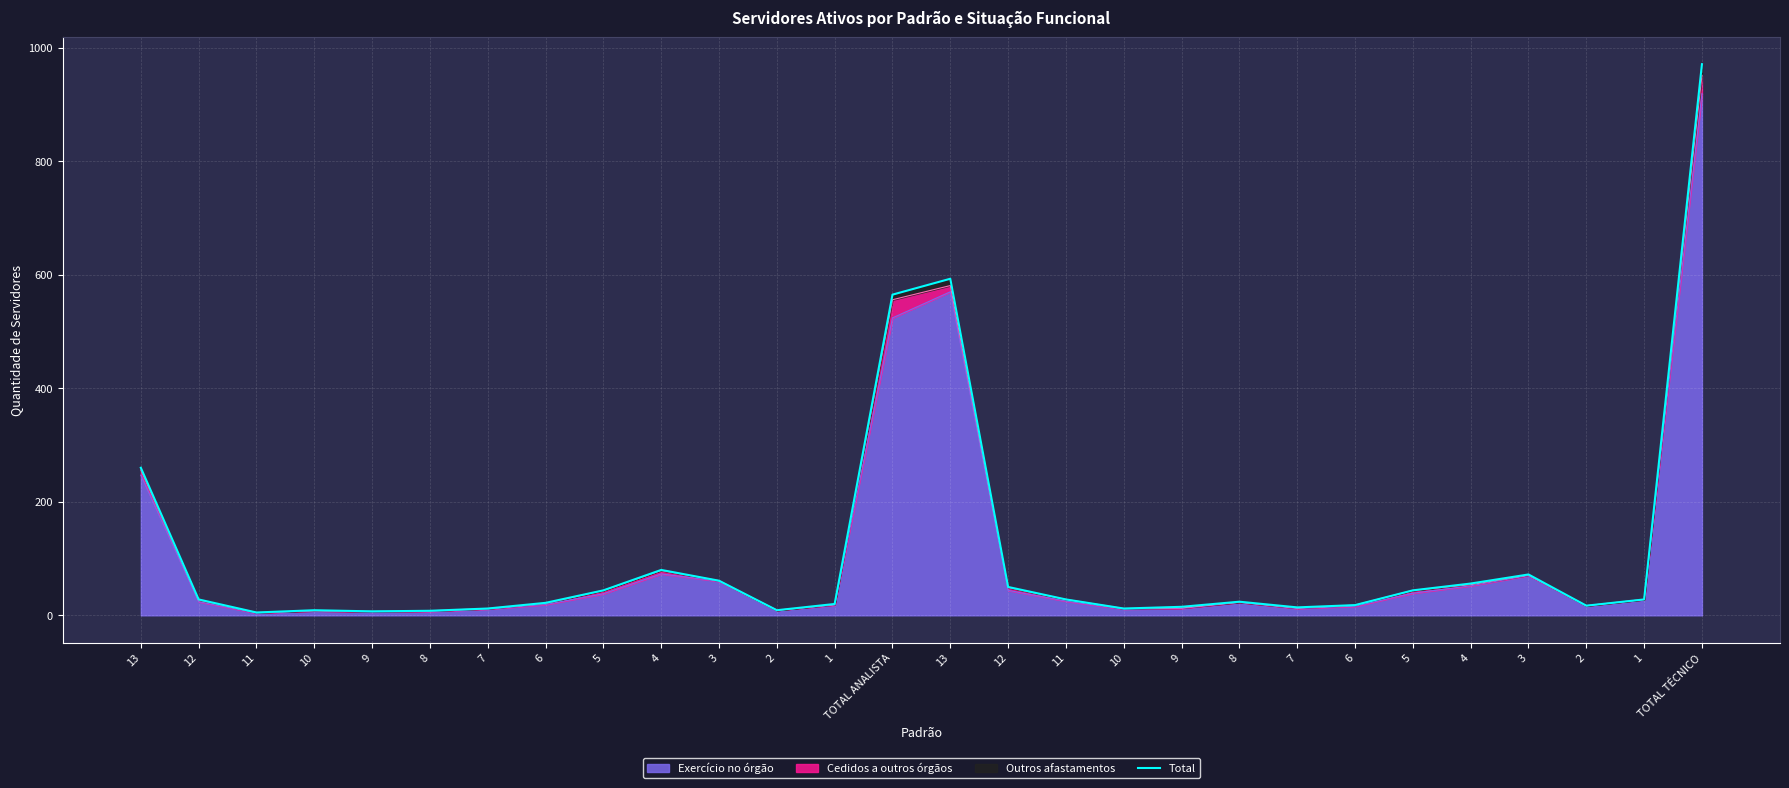

What is the sum of all values?

3072